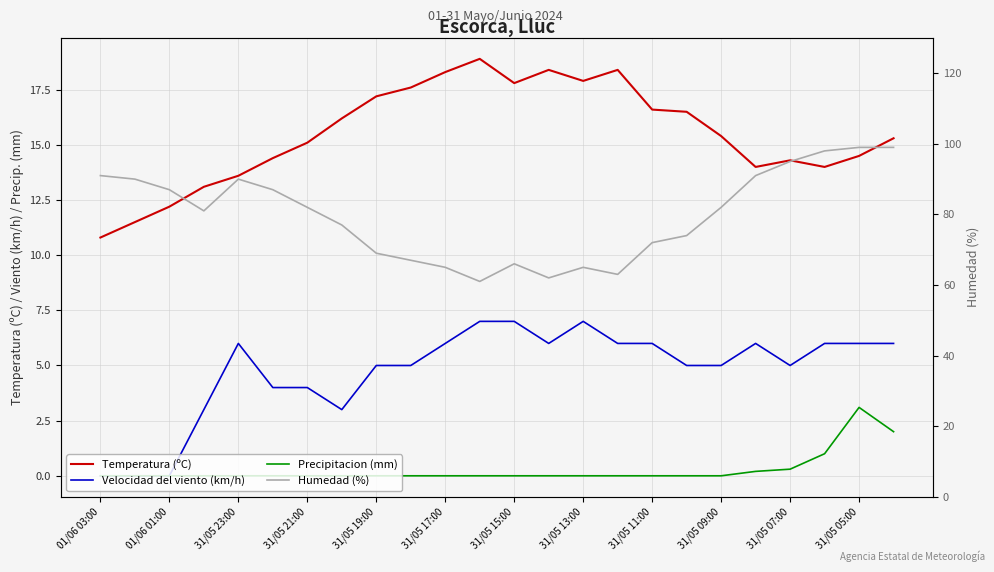

True or false: Temperatura (ºC) and Velocidad del viento (km/h) cross at least once.

False